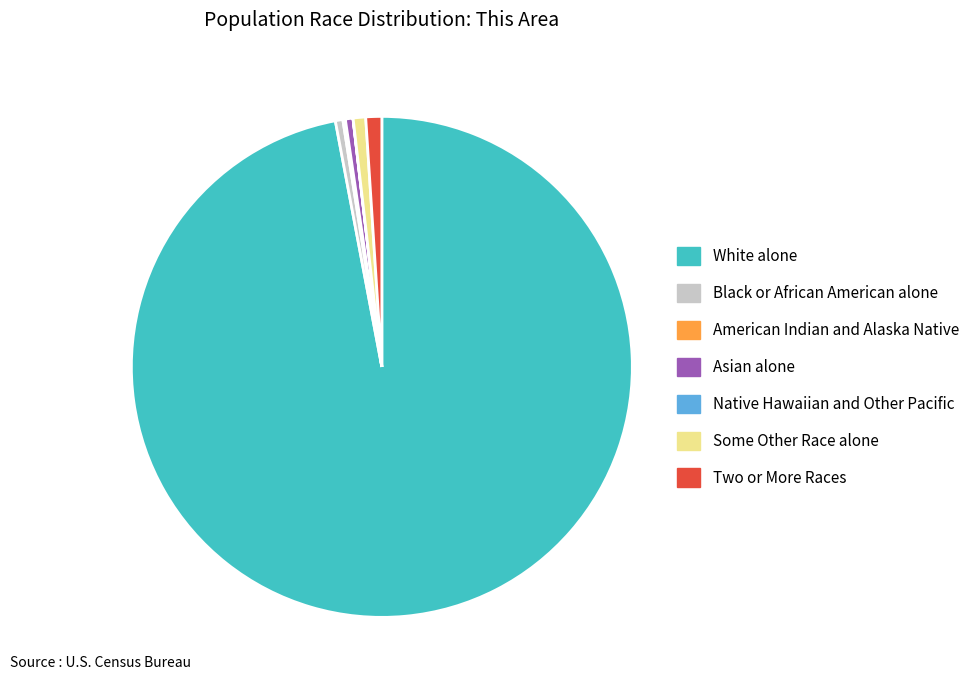

Is the sum of Two or More Races and Asian alone greater than half?

No